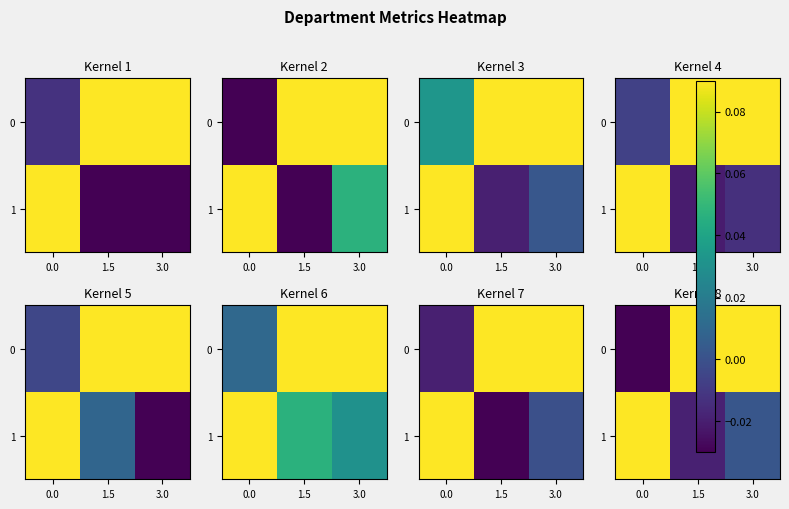

What is the total value across all series at 0.0?

1.0